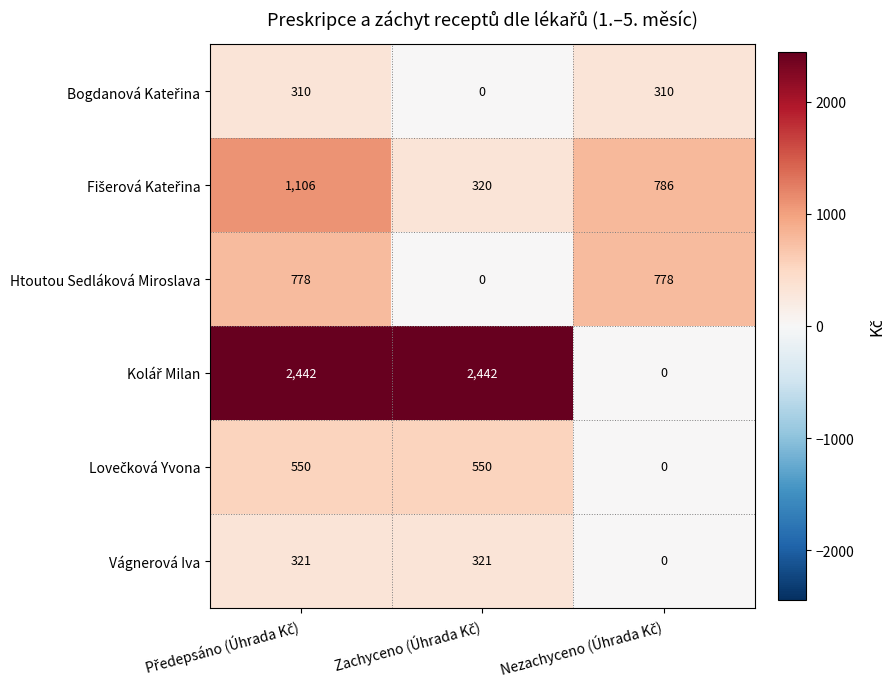

How many Htoutou Sedláková Miroslava values are between 0 and 778?

3